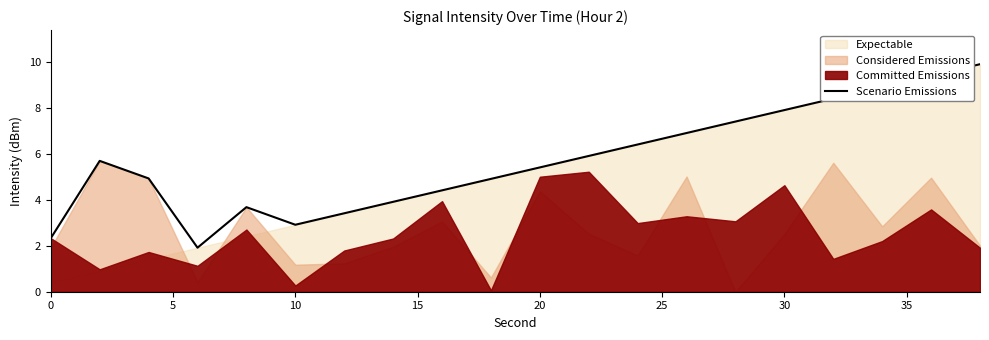

What is the minimum value for Scenario Emissions?

1.9